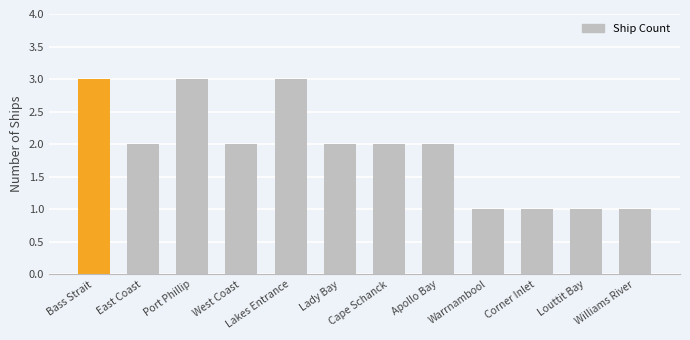

What position from the right is Cape Schanck?

6